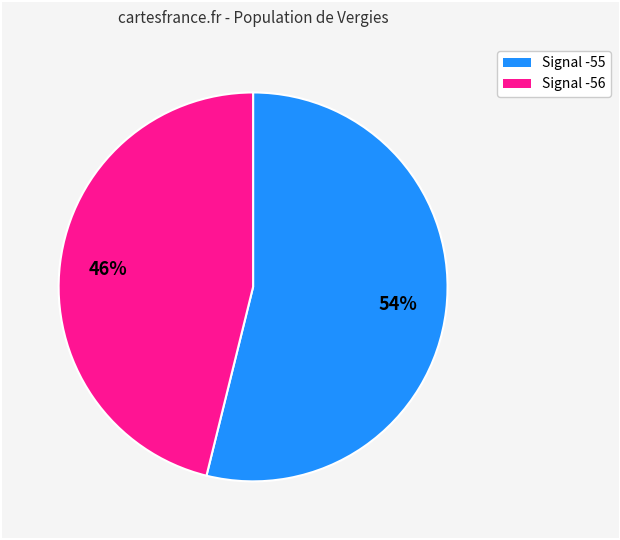

Is the sum of Signal -55 and Signal -56 greater than half?

Yes